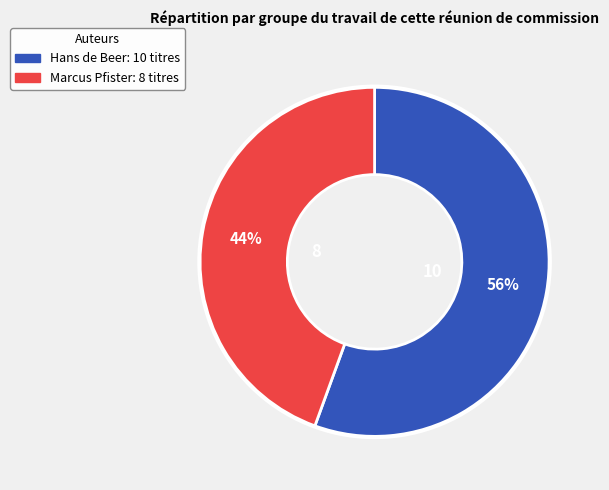

Does any single category account for the majority?

Yes